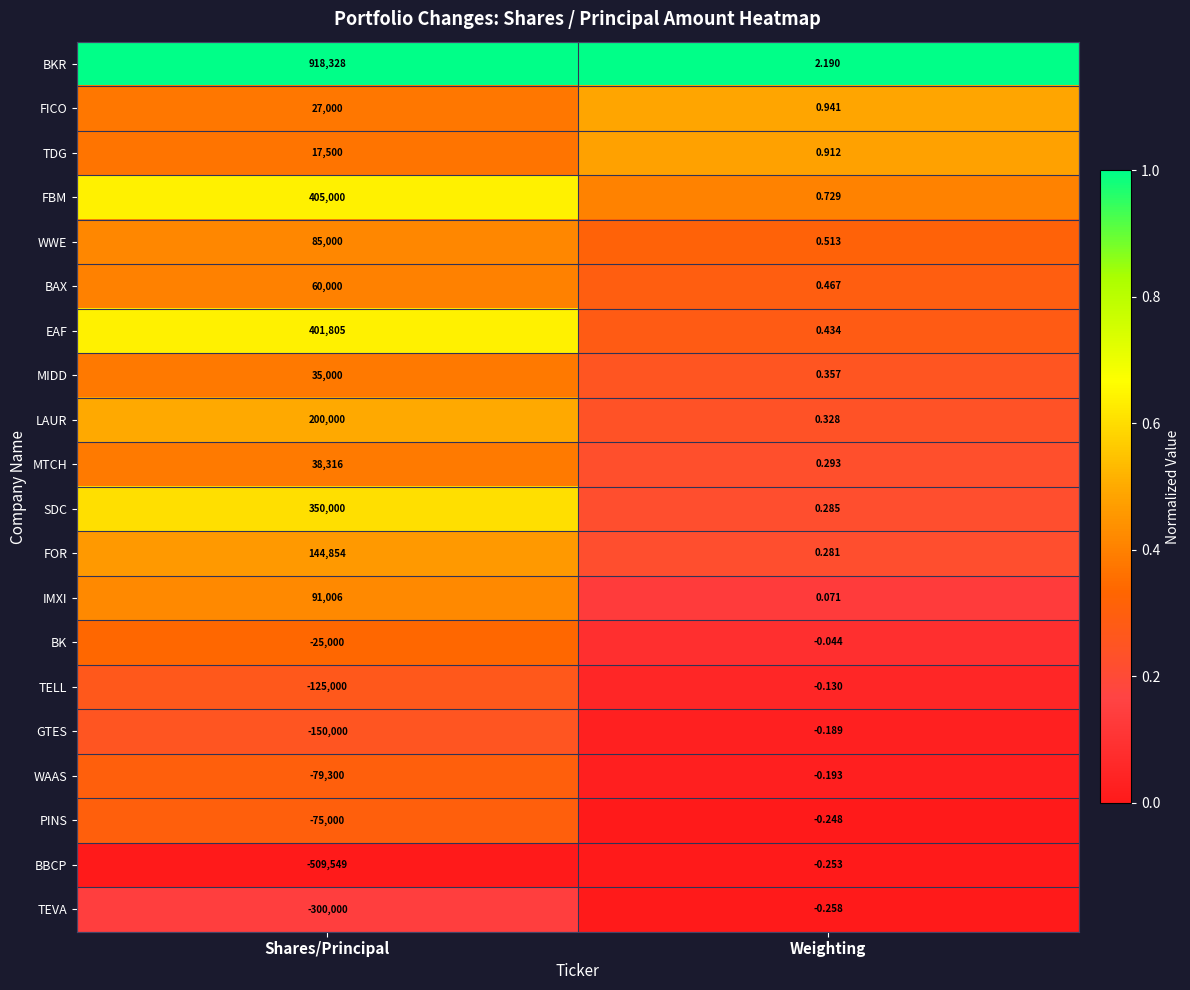

Which series has the largest range (max minus min)?

BKR